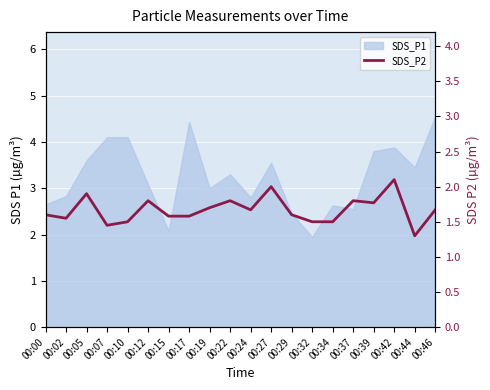

At which category does the data reach its first local valley?

00:02